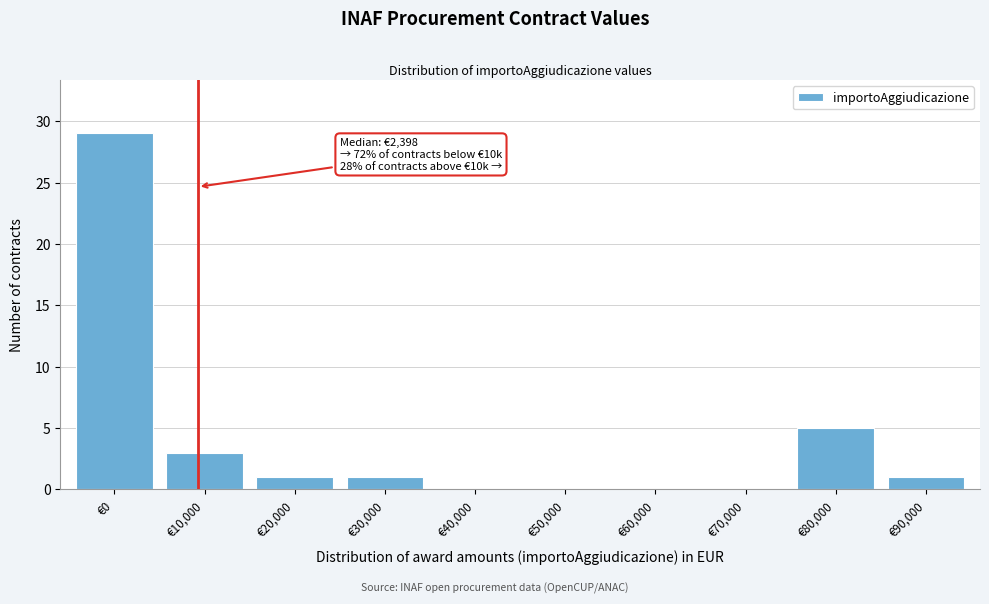

Reading left to right, list all the values displayed in this chart.

€0=29	€10,000=3	€20,000=1	€30,000=1	€40,000=0	€50,000=0	€60,000=0	€70,000=0	€80,000=5	€90,000=1